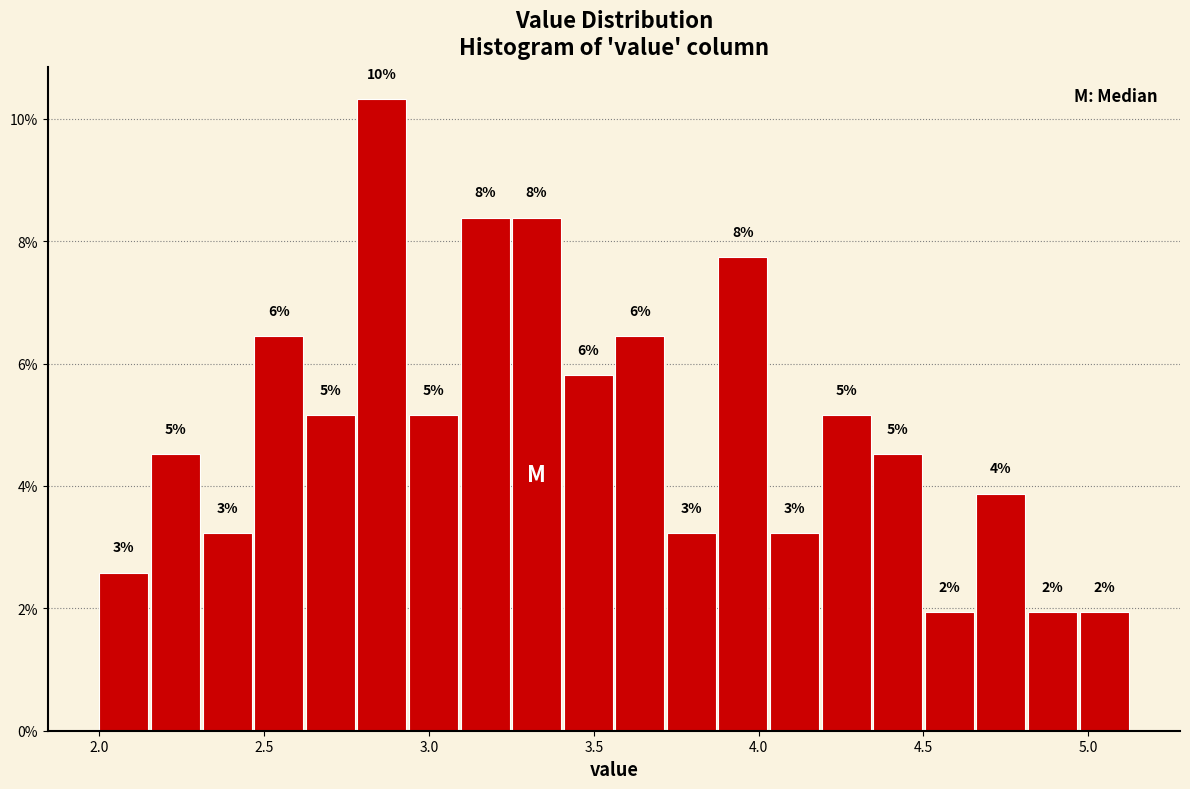

Read against the x-axis, roughly where is the centre of the tallest bar?

2.85